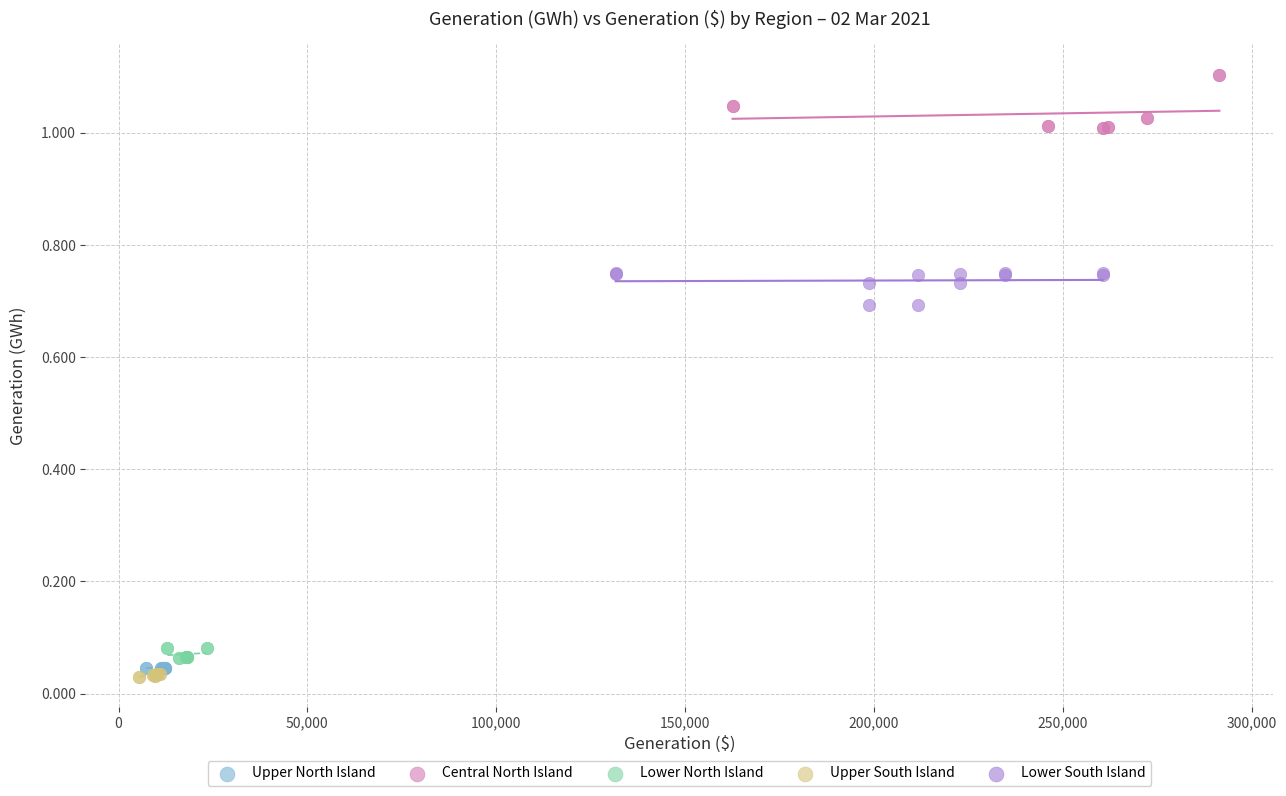

Which series contains the highest Y value?

Central North Island